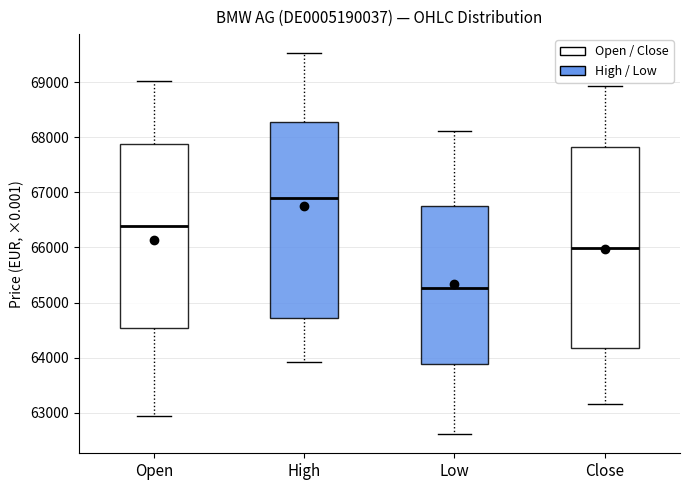

Reading left to right, transcribe this box plot: for each box, give where its median line is, the range the box spans, and where its two whiskers end, as read against the y-axis. The values are not printed on the chart, so give them approximately, as read against the axis.

Open: median 66400, box 64500 to 67900, whiskers 62900 to 69000
High: median 66900, box 64700 to 68300, whiskers 63900 to 69500
Low: median 65300, box 63900 to 66700, whiskers 62600 to 68100
Close: median 66000, box 64200 to 67800, whiskers 63200 to 68900